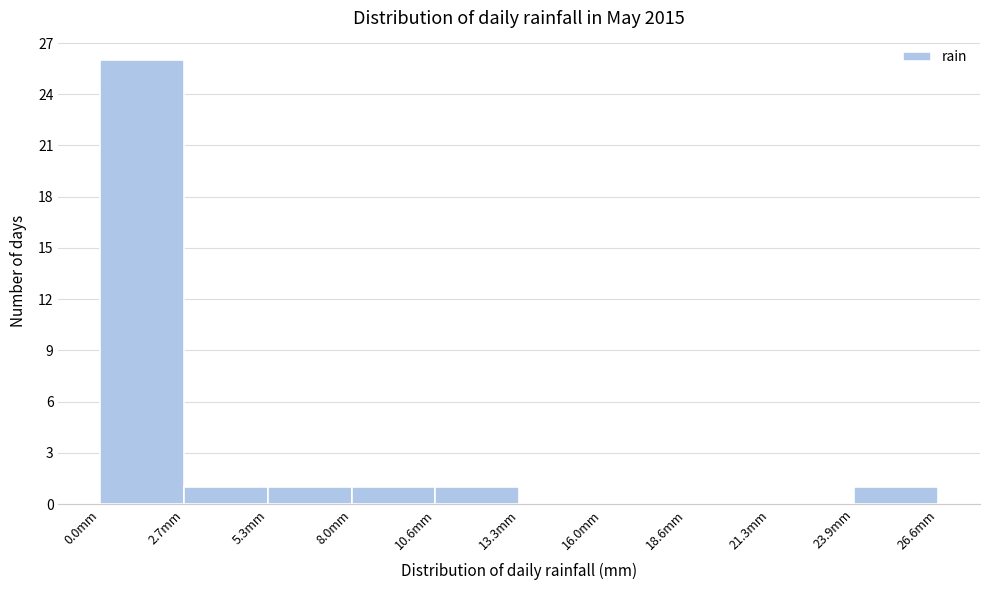

Reading left to right, transcribe this chart: for each bar, give the range it covers on the x-axis and its height. Neither the bar edges nor the heights are printed on the chart, so give them approximately, as read against the axes.

0.0 to 2.5: 26
2.5 to 5.5: 1
5.5 to 8.0: 1
8.0 to 10.5: 1
10.5 to 13.5: 1
13.5 to 16.0: 0
16.0 to 18.5: 0
18.5 to 21.5: 0
21.5 to 24.0: 0
24.0 to 26.5: 1